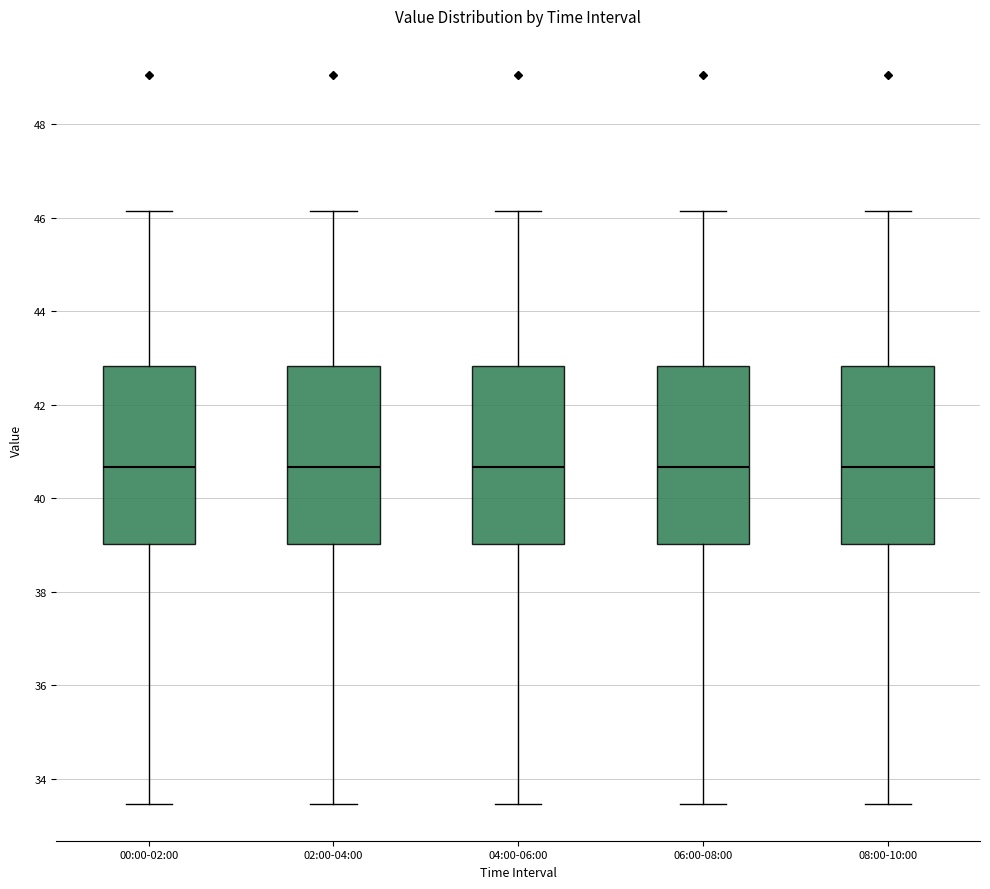

Reading left to right, transcribe this box plot: for each box, give where its median line is, the range the box spans, and where its two whiskers end, as read against the y-axis. The values are not printed on the chart, so give them approximately, as read against the axis.

00:00-02:00: median 40.6, box 39.0 to 42.8, whiskers 33.4 to 46.2
02:00-04:00: median 40.6, box 39.0 to 42.8, whiskers 33.4 to 46.2
04:00-06:00: median 40.6, box 39.0 to 42.8, whiskers 33.4 to 46.2
06:00-08:00: median 40.6, box 39.0 to 42.8, whiskers 33.4 to 46.2
08:00-10:00: median 40.6, box 39.0 to 42.8, whiskers 33.4 to 46.2